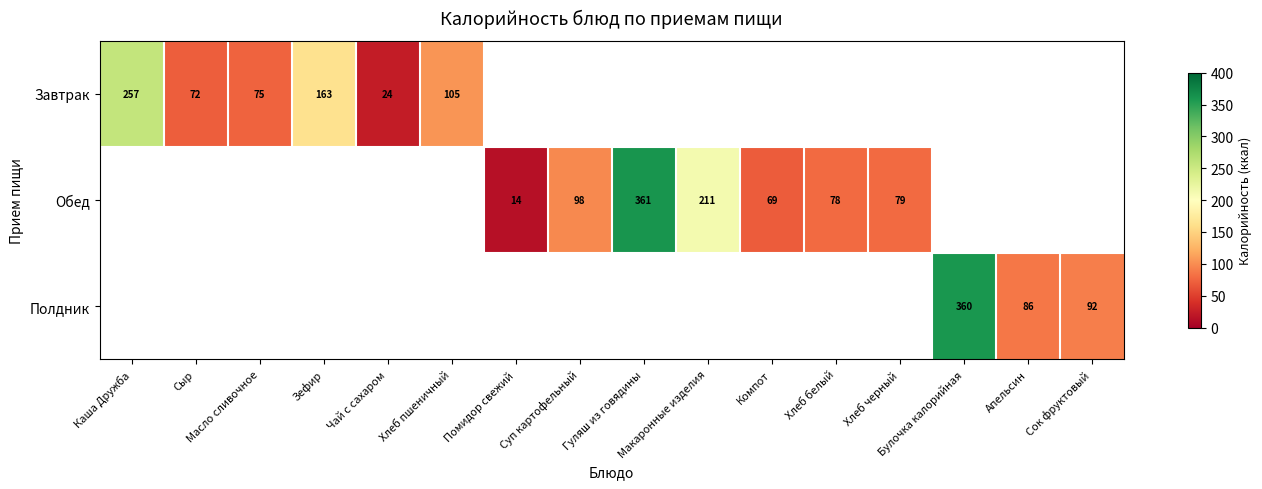

Count the number of data series in this chart.

3